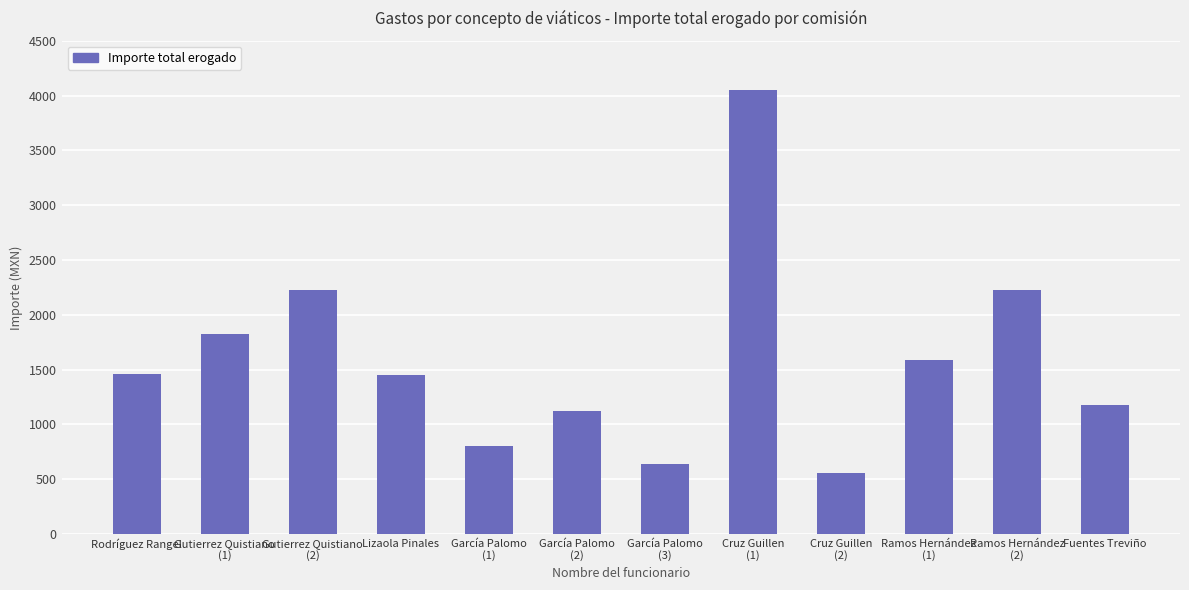

What is the label of the 10th bar from the right?

Gutierrez Quistiano
(2)